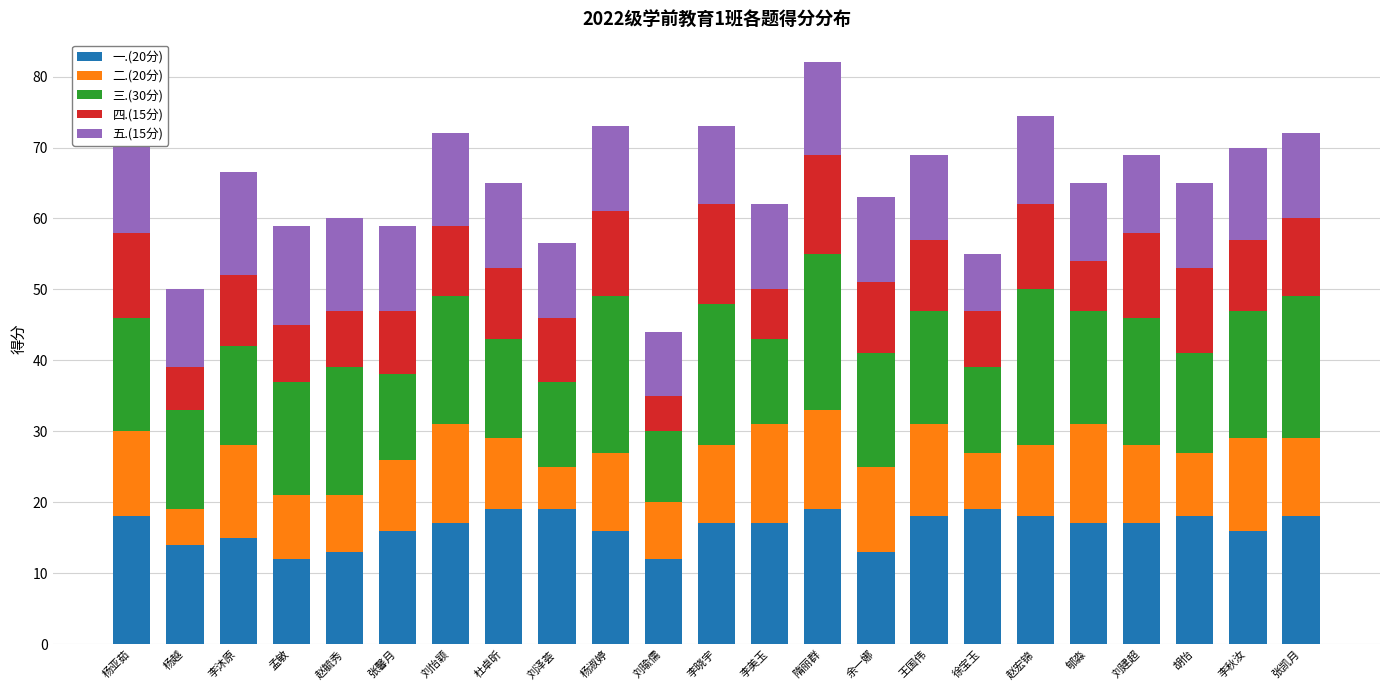

What is the minimum value shown in the chart?

5.0